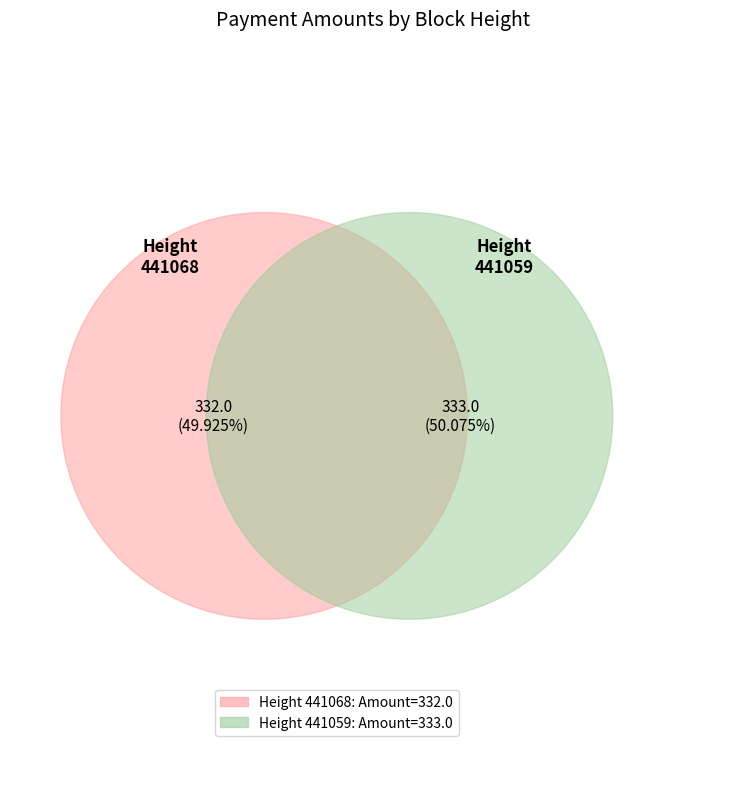

Which category has the biggest portion of the pie?

441059